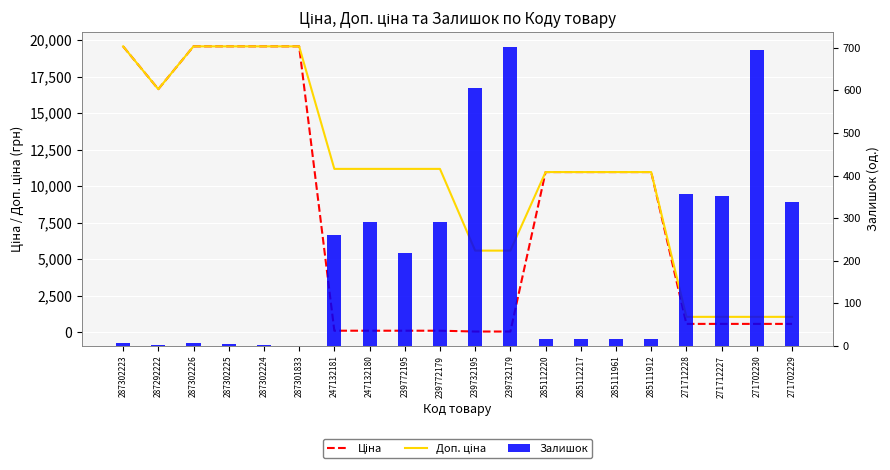

Reading left to right, transcribe all the data shown in this chart.

Ціна: 287302223=19564.9	287292222=16636.8	287302226=19564.9	287302225=19564.9	287302224=19564.9	287301833=19564.9	247132181=111.8	247132180=111.8	239772195=111.8	239772179=111.8	239732195=55.9	239732179=55.9	285112220=10964.4	285112217=10964.4	285111961=10964.4	285111912=10964.4	271712228=578.1	271712227=578.1	271702230=578.1	271702229=578.1
Доп. ціна: 287302223=19564.9	287292222=16636.8	287302226=19564.9	287302225=19564.9	287302224=19564.9	287301833=19564.9	247132181=11182.0	247132180=11182.0	239772195=11182.0	239772179=11182.0	239732195=5591.0	239732179=5591.0	285112220=10964.4	285112217=10964.4	285111961=10964.4	285111912=10964.4	271712228=1060.0	271712227=1060.0	271702230=1060.0	271702229=1060.0
Залишок: 287302223=7.0	287292222=1.0	287302226=7.0	287302225=5.0	287302224=3.0	287301833=0.0	247132181=260.0	247132180=290.0	239772195=218.0	239772179=290.0	239732195=606.0	239732179=702.0	285112220=17.0	285112217=17.0	285111961=17.0	285111912=15.0	271712228=357.0	271712227=353.0	271702230=694.0	271702229=337.0